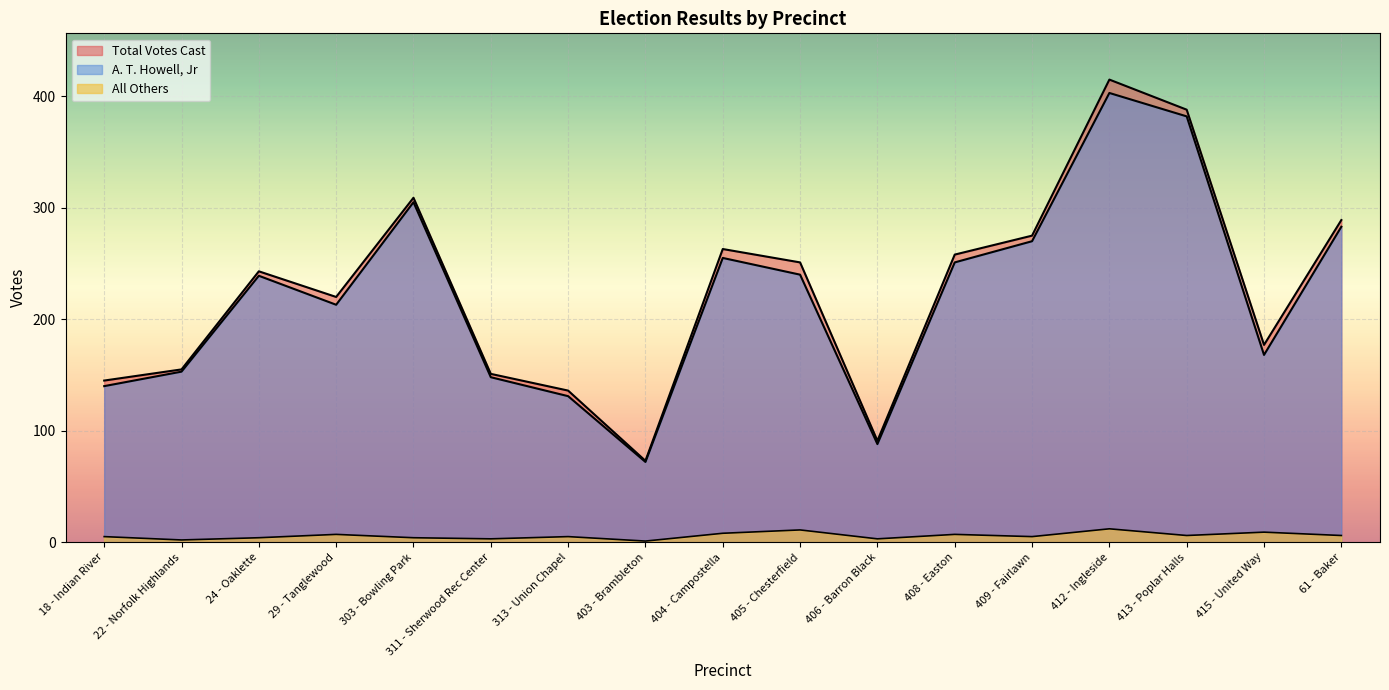

True or false: A. T. Howell, Jr and All Others intersect in this chart.

False